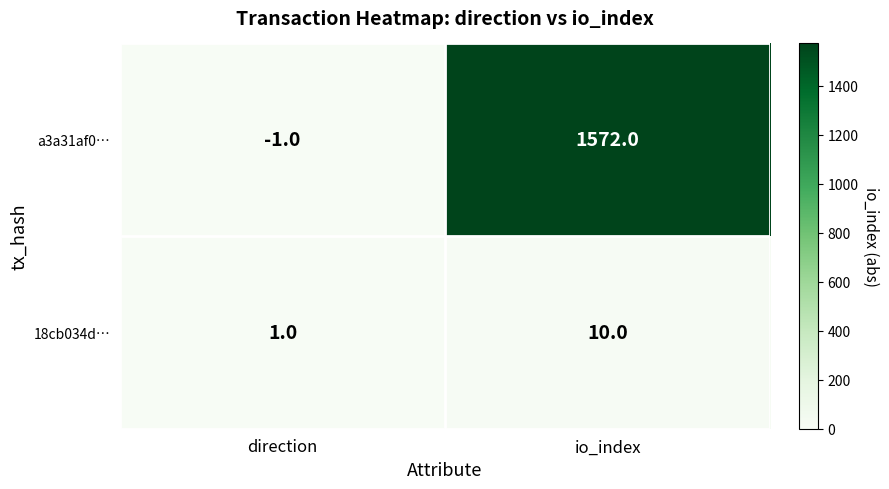

What is the total value across all series at io_index?

1582